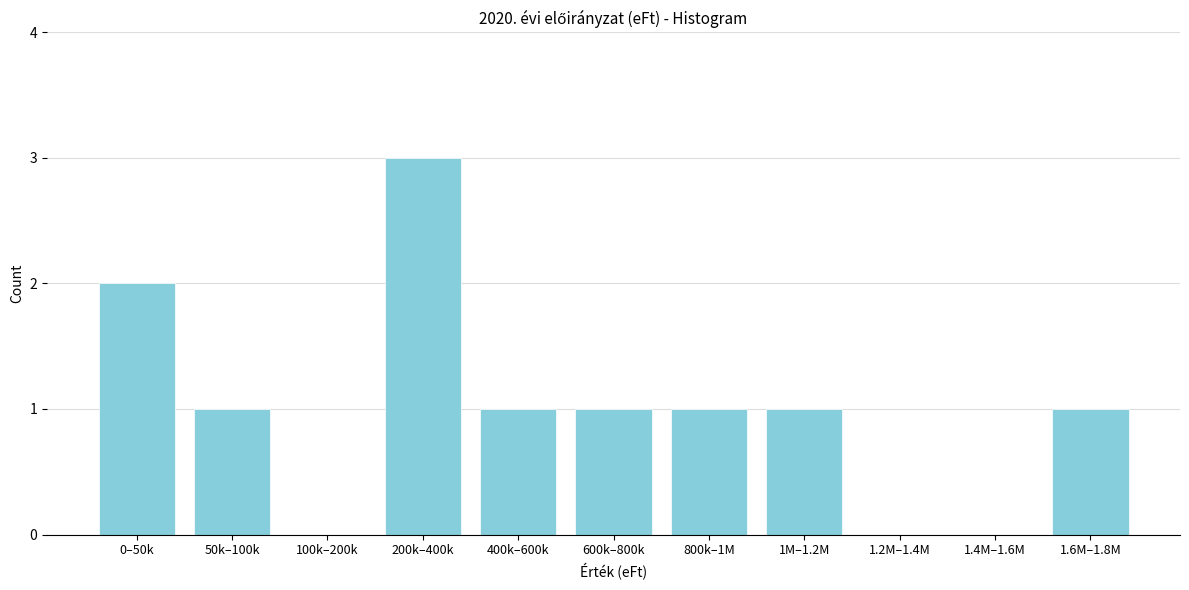

Reading left to right, extract all data points from this chart.

0–50k=2	50k–100k=1	100k–200k=0	200k–400k=3	400k–600k=1	600k–800k=1	800k–1M=1	1M–1.2M=1	1.2M–1.4M=0	1.4M–1.6M=0	1.6M–1.8M=1